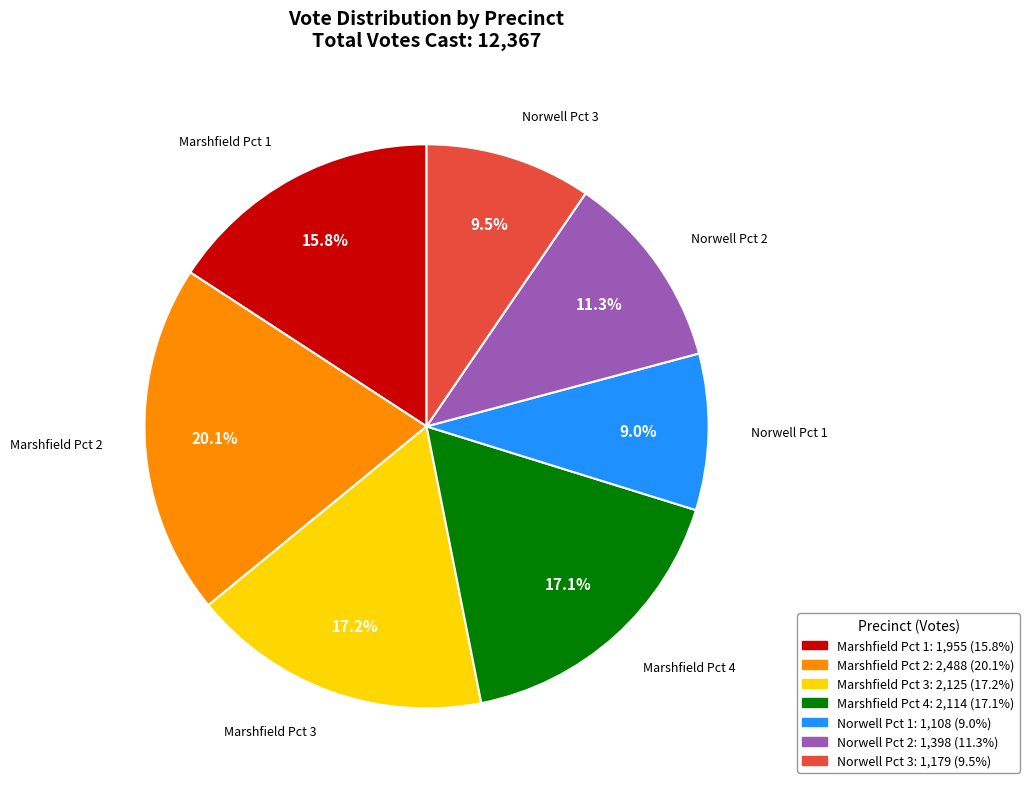

Does any single category account for the majority?

No